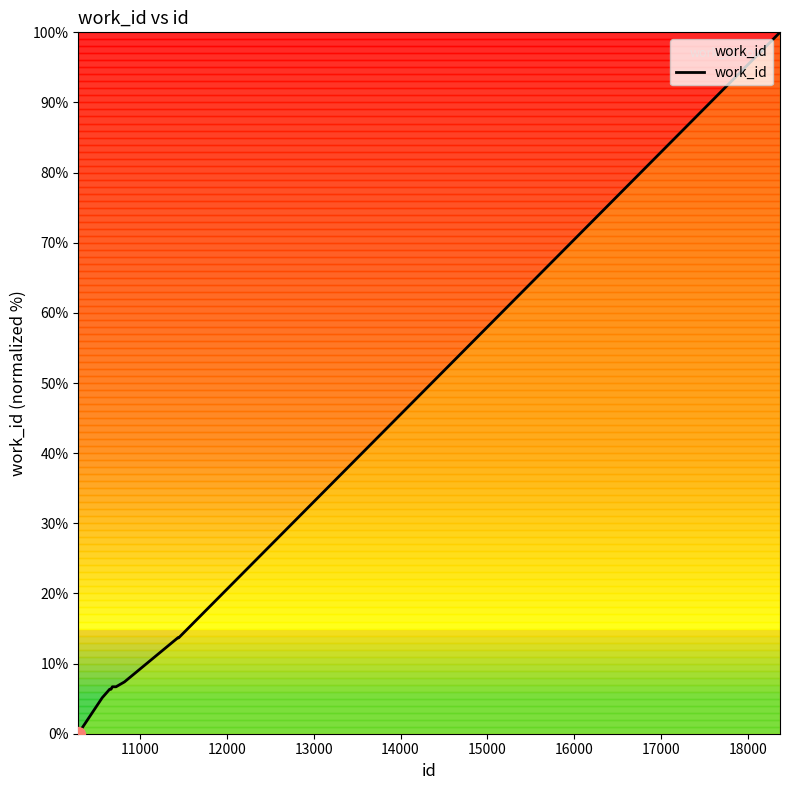

What is the difference between the maximum and minimum values?

100.0